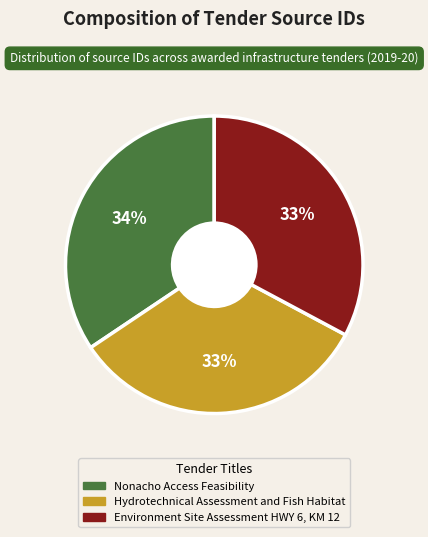

Is the sum of Nonacho Access Feasibility and Environment Site Assessment HWY 6, KM 12 greater than half?

Yes